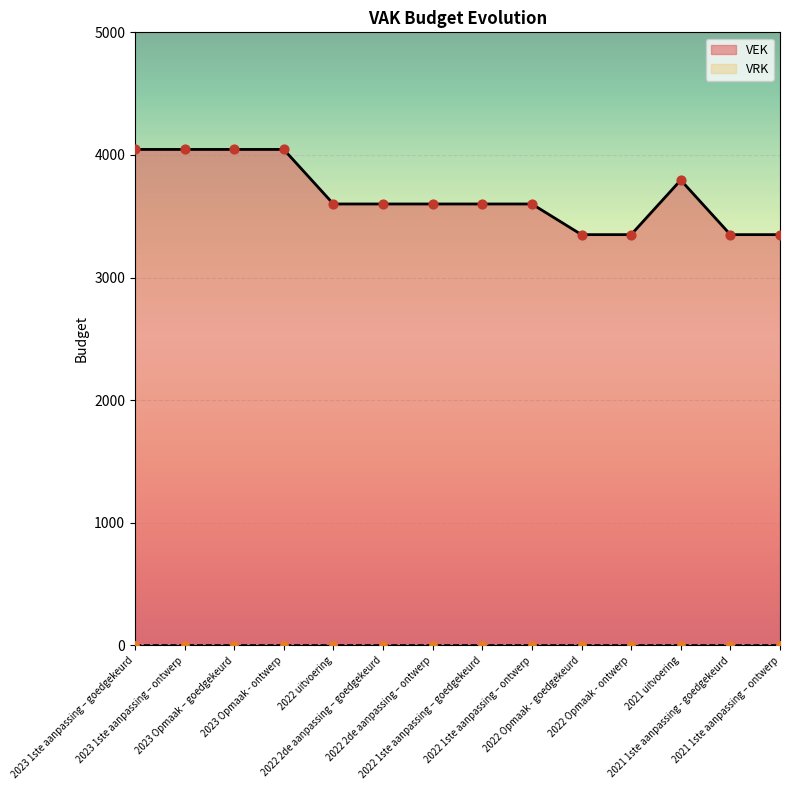

What is the change in value from 2023 Opmaak – goedgekeurd to 2022 1ste aanpassing – ontwerp?

-445